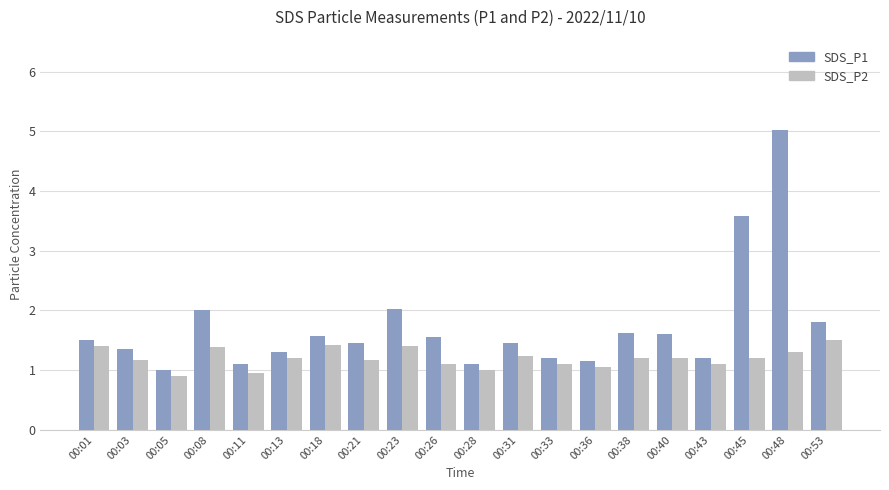

At 00:31, list the series in order from largest to smallest.

SDS_P1, SDS_P2